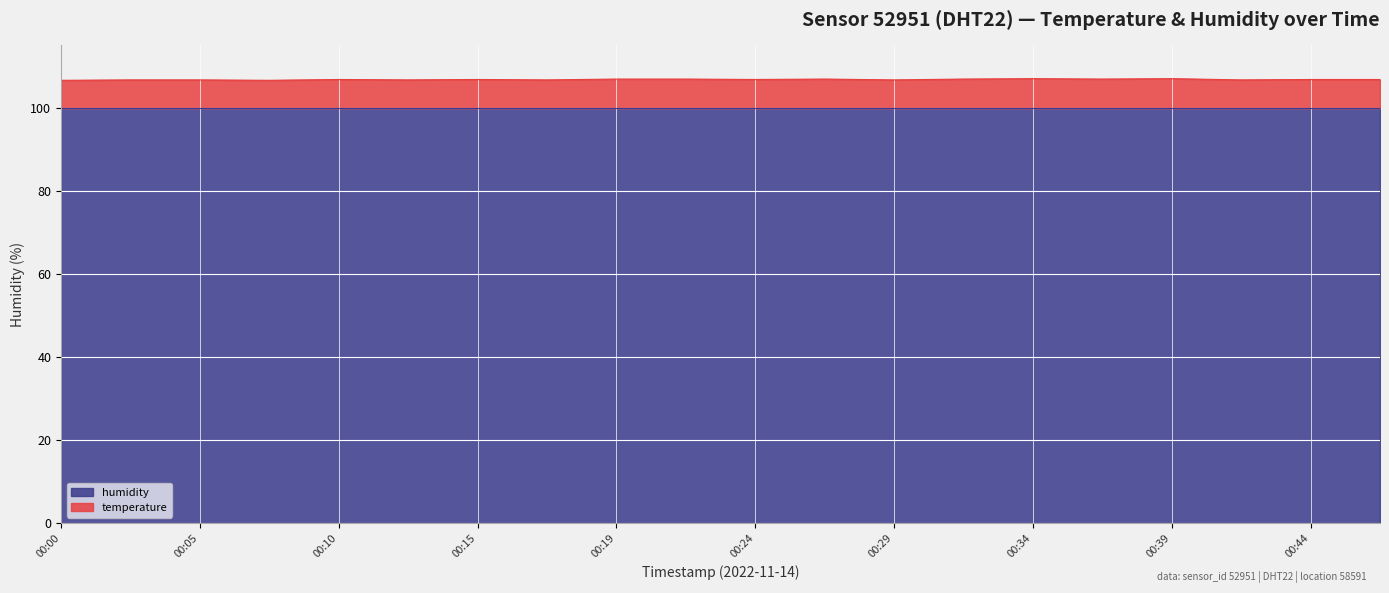

How many points are higher than both their immediate neighbors (excluding endpoints)?

5